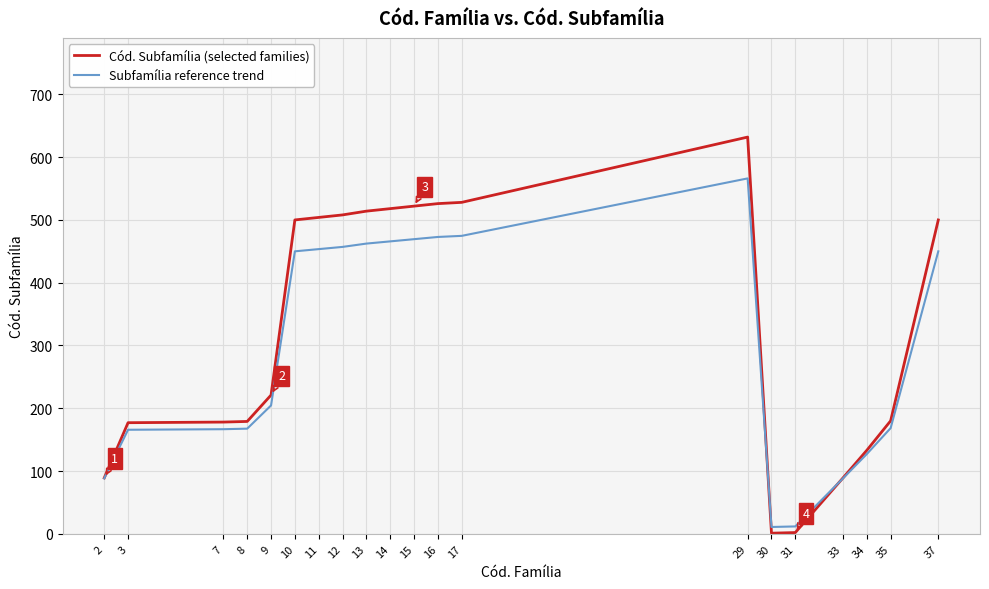

Is it true that Cód. Subfamília (selected families) equals 133.0 at 34?

True